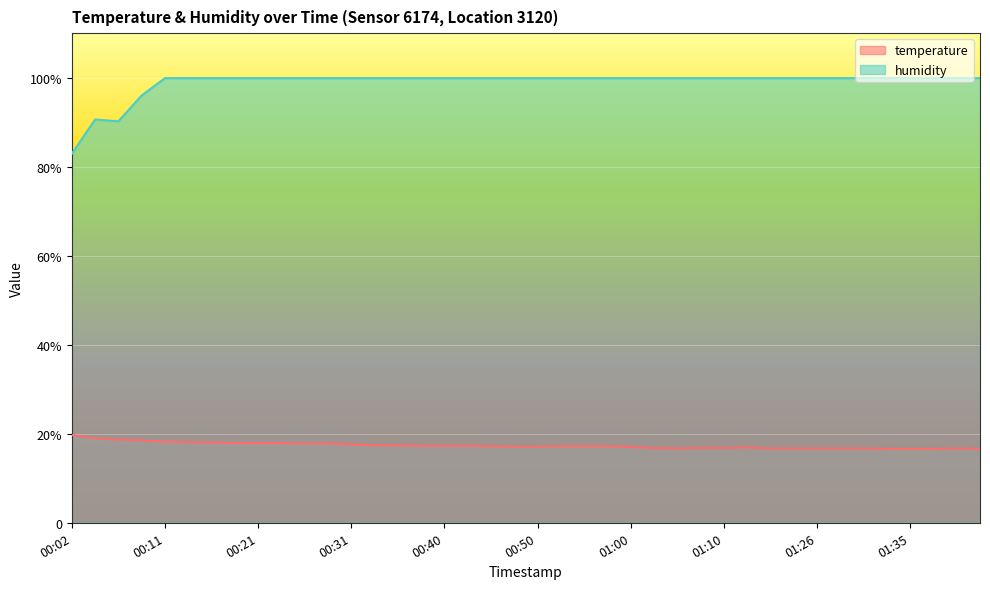

The temperature series shows 4.9 at 00:02. True or false?

False